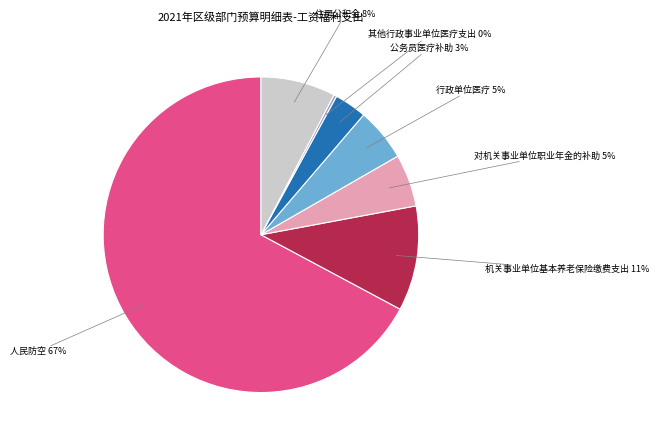

To the nearest percent, what is the average slice percentage?

14%